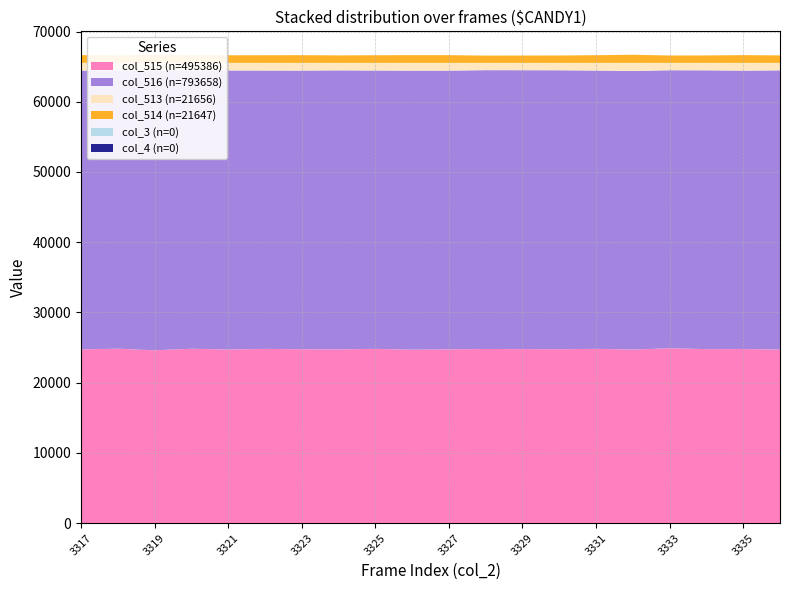

Reading right to left, extract all data points from this chart.

col_515: 3336=24720	3335=24789	3334=24780	3333=24903	3332=24721	3331=24817	3330=24762	3329=24781	3328=24799	3327=24745	3326=24699	3325=24814	3324=24737	3323=24759	3322=24811	3321=24720	3320=24835	3319=24610	3318=24841	3317=24743
col_516: 3336=39750	3335=39641	3334=39695	3333=39583	3332=39657	3331=39623	3330=39720	3329=39710	3328=39700	3327=39689	3326=39732	3325=39634	3324=39732	3323=39679	3322=39632	3321=39737	3320=39634	3319=39782	3318=39638	3317=39690
col_513: 3336=1065	3335=1105	3334=1060	3333=1049	3332=1157	3331=1095	3330=1053	3329=1044	3328=1036	3327=1101	3326=1104	3325=1087	3324=1066	3323=1097	3322=1092	3321=1078	3320=1066	3319=1143	3318=1056	3317=1102
col_514: 3336=1064	3335=1104	3334=1059	3333=1049	3332=1156	3331=1094	3330=1053	3329=1044	3328=1036	3327=1101	3326=1103	3325=1087	3324=1065	3323=1097	3322=1091	3321=1078	3320=1066	3319=1143	3318=1055	3317=1102
col_3: 3336=0	3335=0	3334=0	3333=0	3332=0	3331=0	3330=0	3329=0	3328=0	3327=0	3326=0	3325=0	3324=0	3323=0	3322=0	3321=0	3320=0	3319=0	3318=0	3317=0
col_4: 3336=0	3335=0	3334=0	3333=0	3332=0	3331=0	3330=0	3329=0	3328=0	3327=0	3326=0	3325=0	3324=0	3323=0	3322=0	3321=0	3320=0	3319=0	3318=0	3317=0